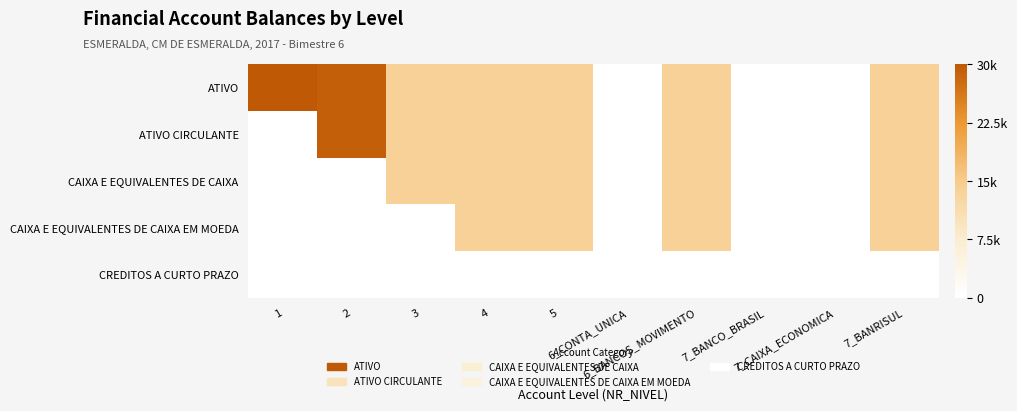

Which series has the largest total across all categories?

ATIVO